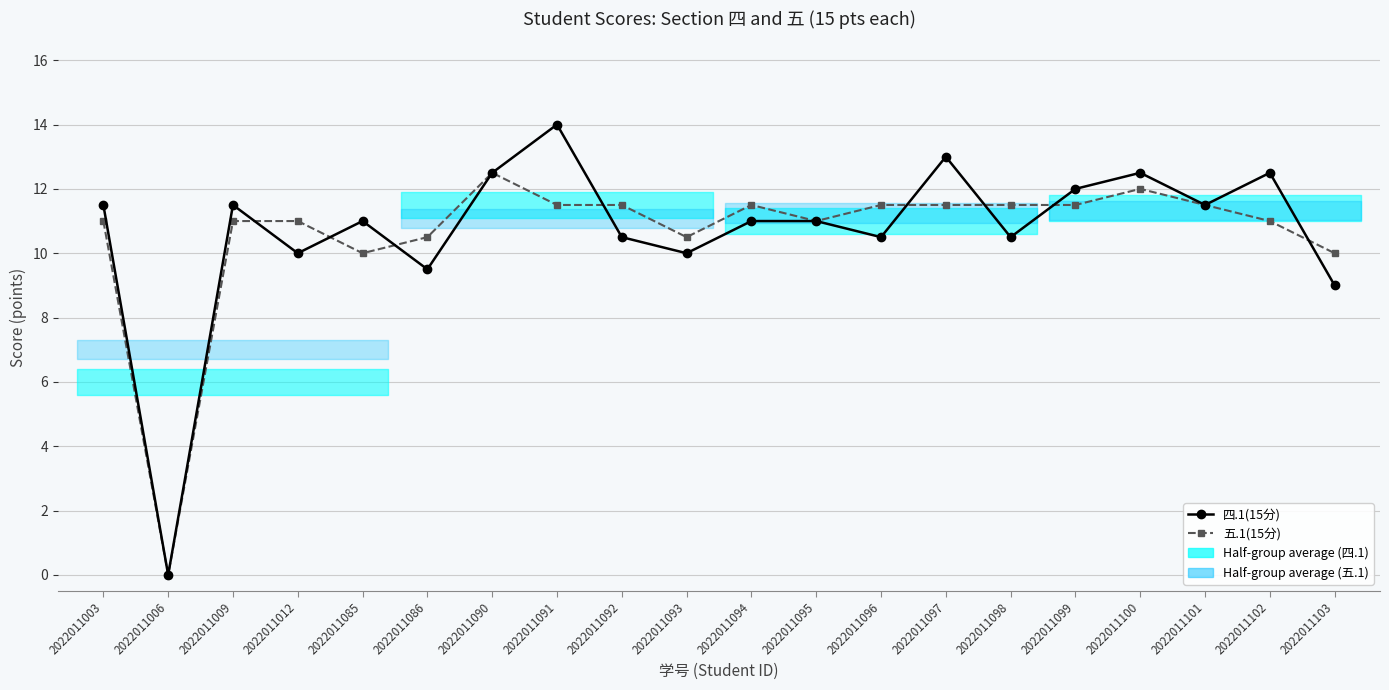

At which category does 五.1(15分) reach its first local peak?

2022011090